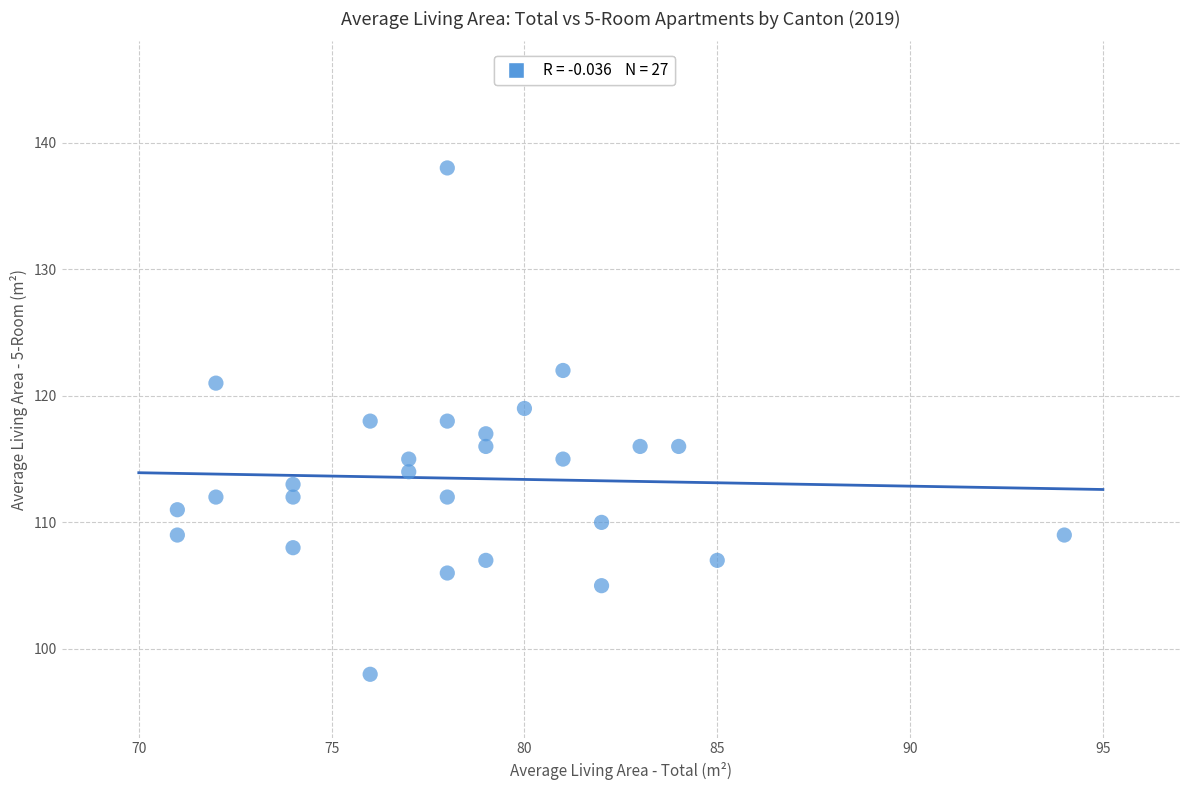

What is the range of Y values (max minus min)?

40